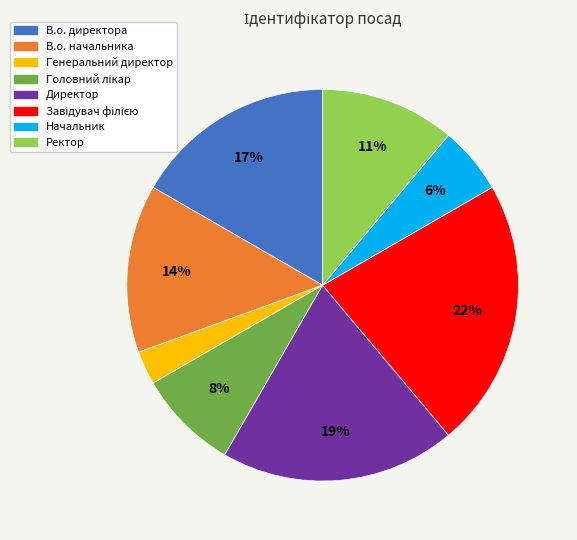

Is it true that Директор is 19% of the pie?

True